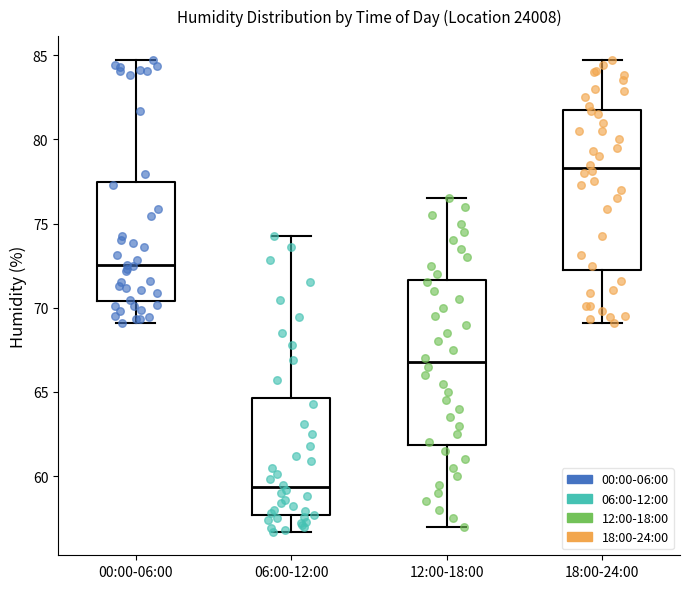

Which box has the lowest median line?

06:00-12:00